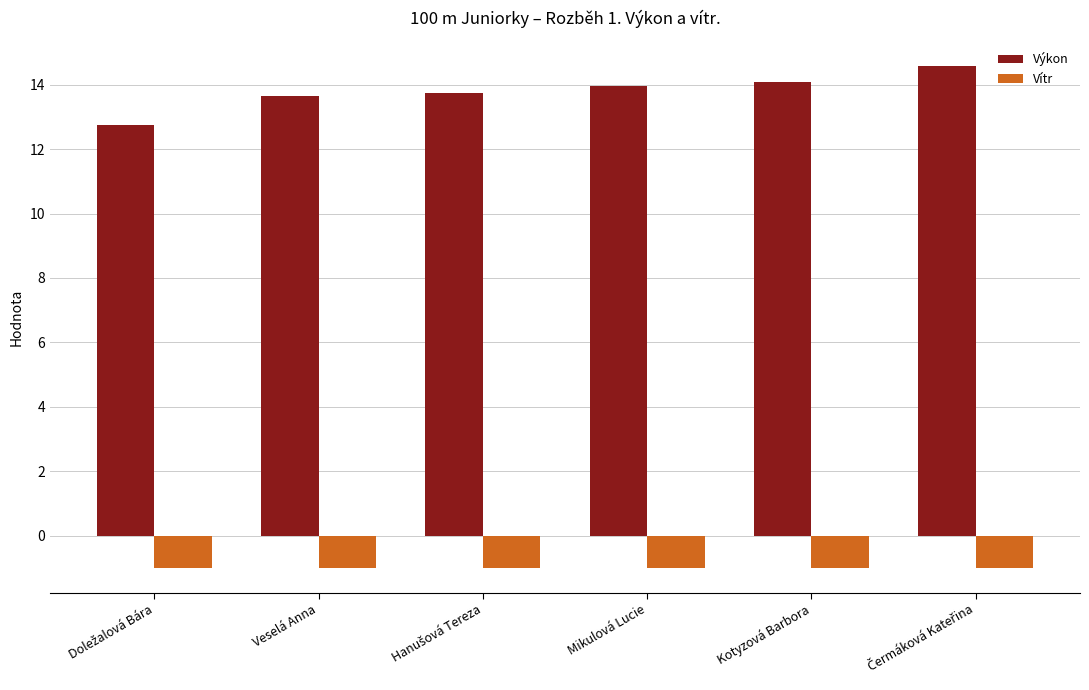

Reading left to right, transcribe all the data shown in this chart.

Výkon: 12.7	13.7	13.8	14.0	14.1	14.6
Vítr: -1.0	-1.0	-1.0	-1.0	-1.0	-1.0